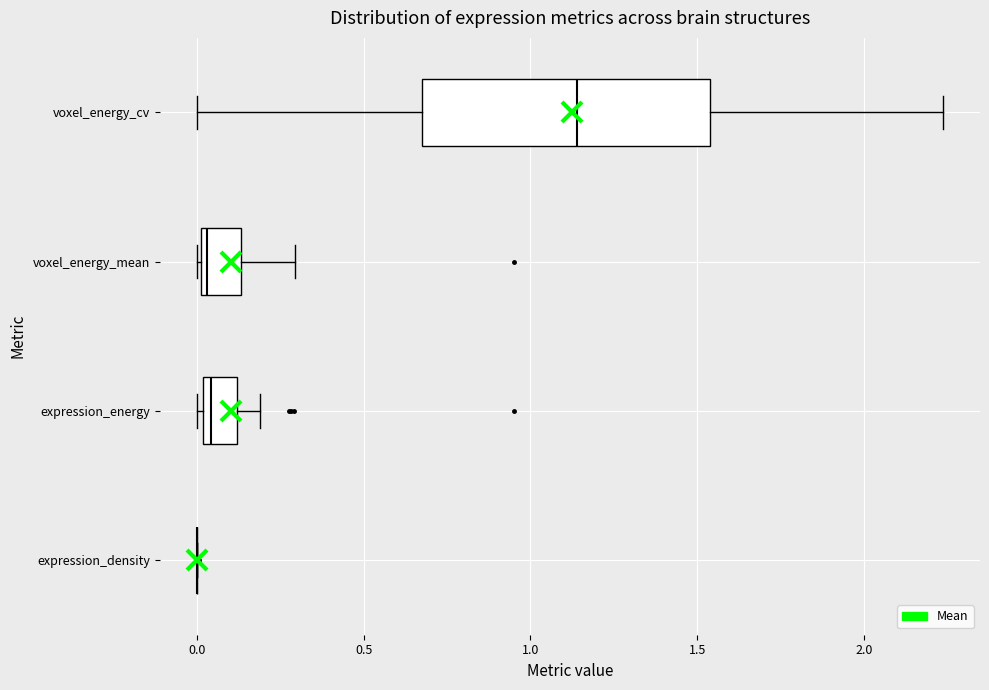

Which box is the widest, from its left edge to its right edge?

voxel_energy_cv